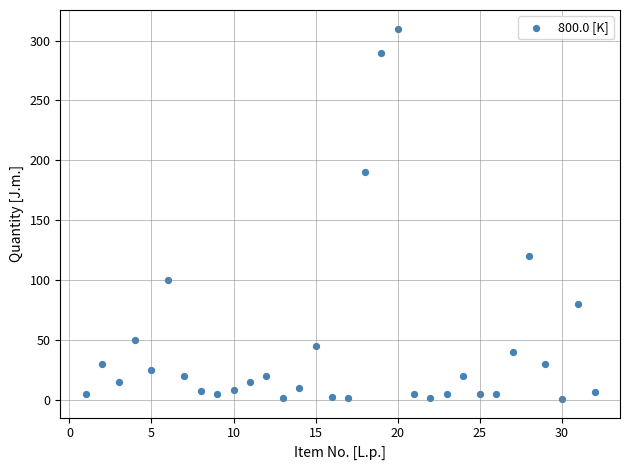

What is the range of Y values (max minus min)?

309.0